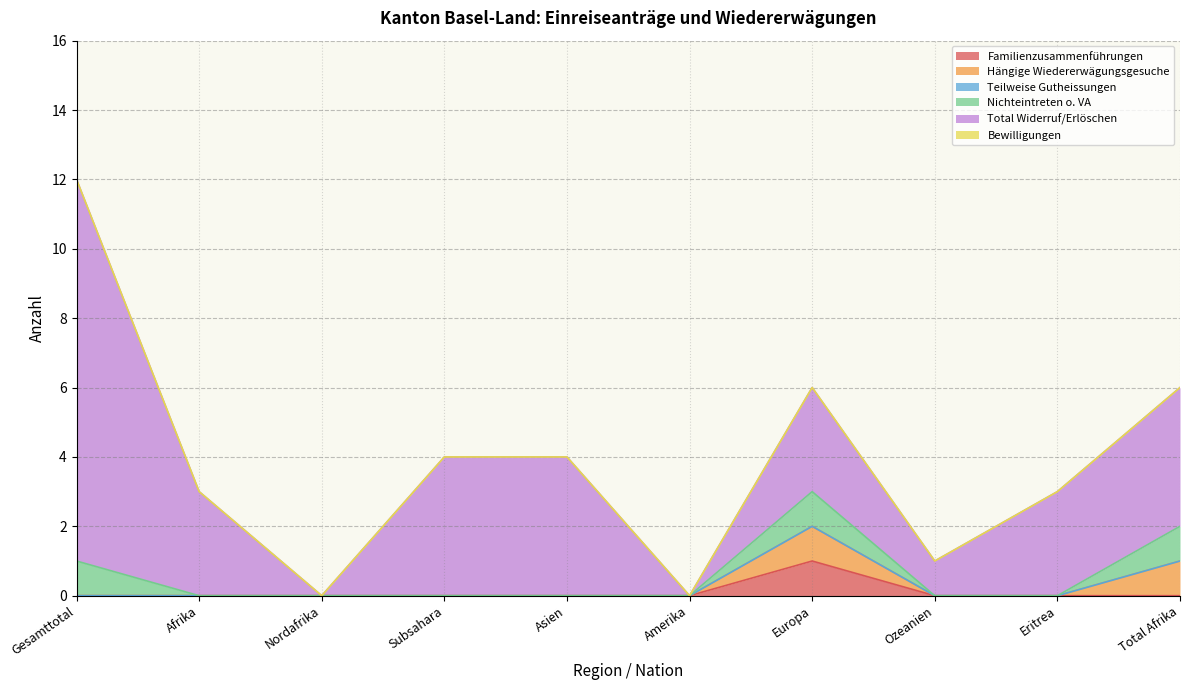

Between Amerika and Nordafrika, which is larger?

Amerika